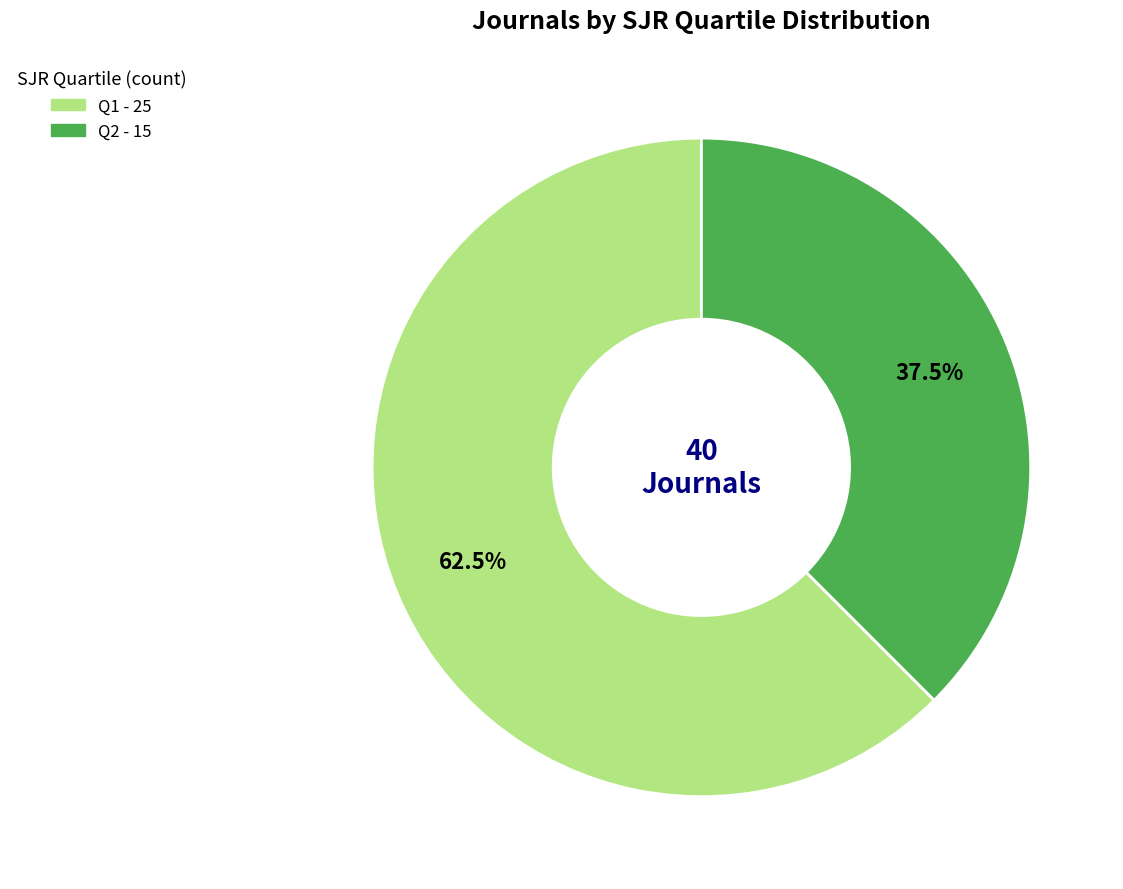

Is there a majority slice in this chart?

Yes